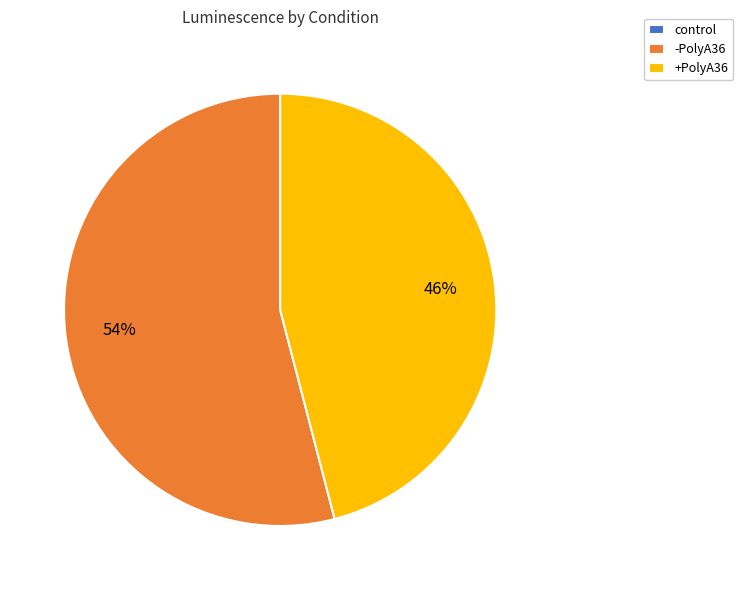

Approximately how many times larger is the value at -PolyA36 compared to +PolyA36?

1.2